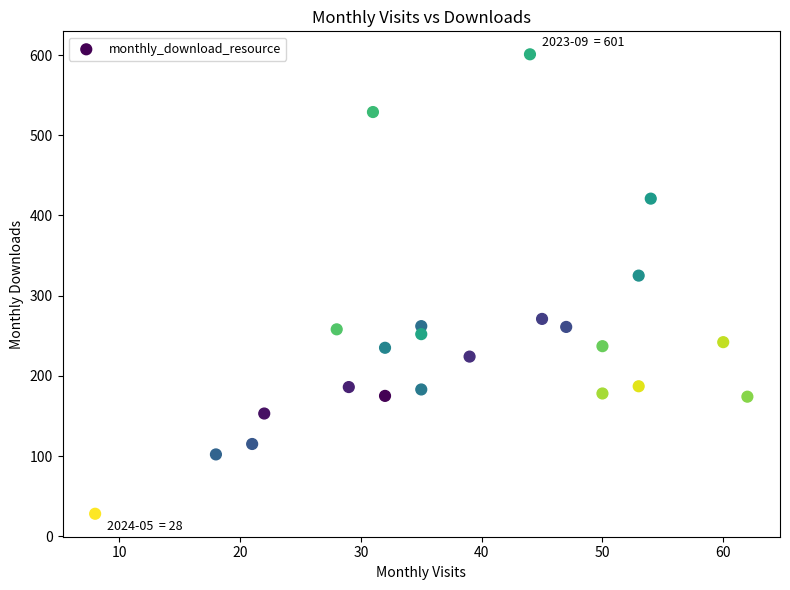

What Y value in the scatter plot is closest to 314?

325